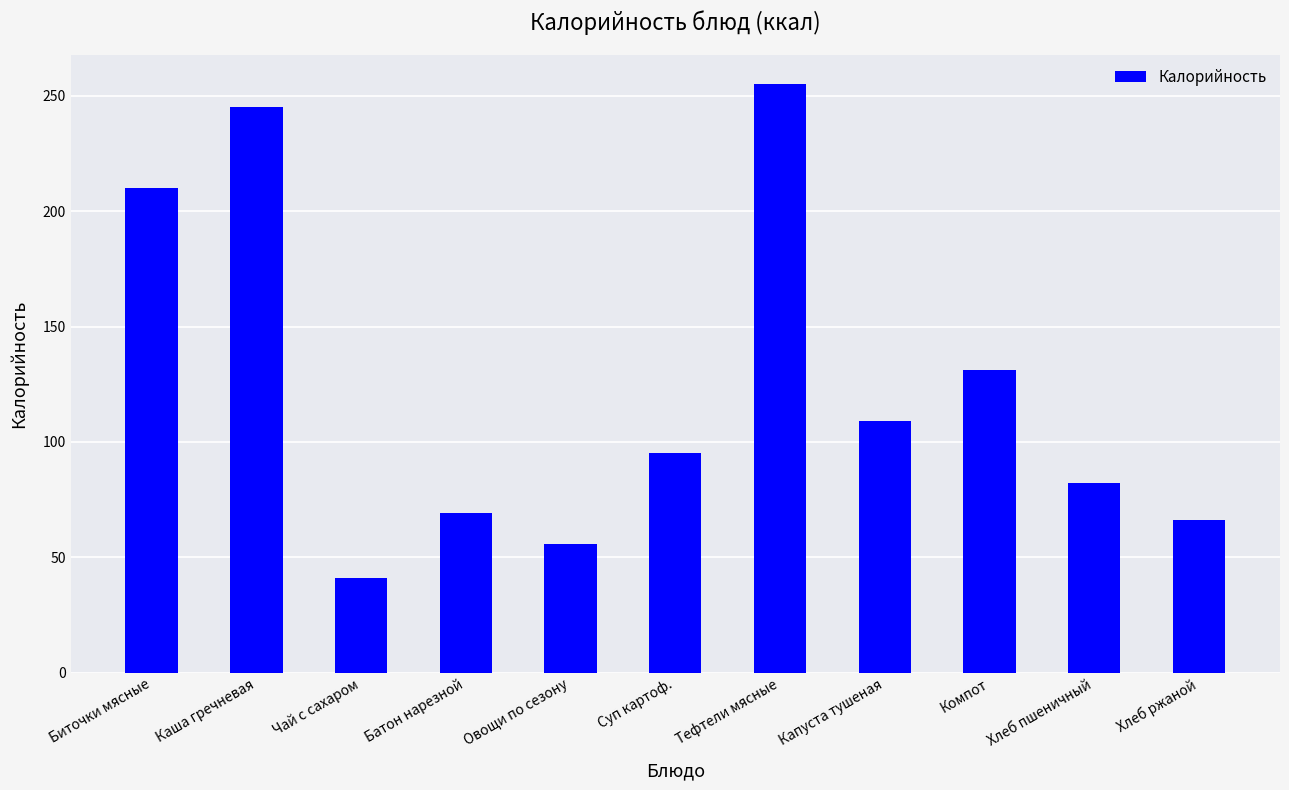

What is the change in value from Овощи по сезону to Компот?

+75.3